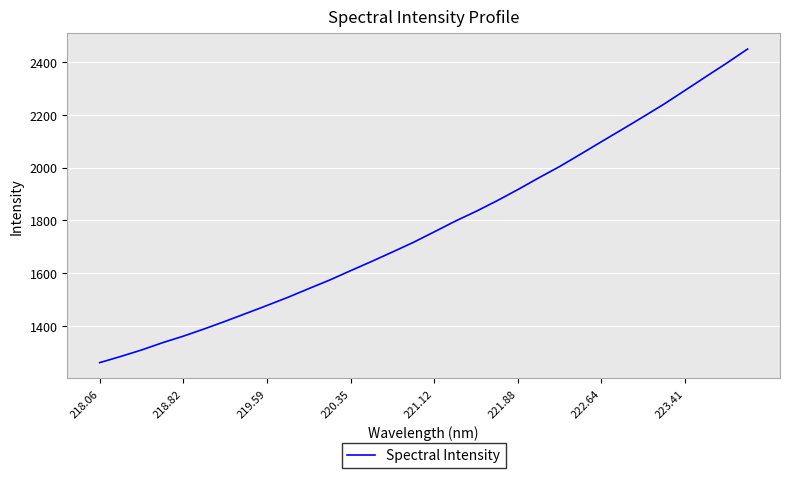

What is the difference between the maximum and minimum values?

1186.2